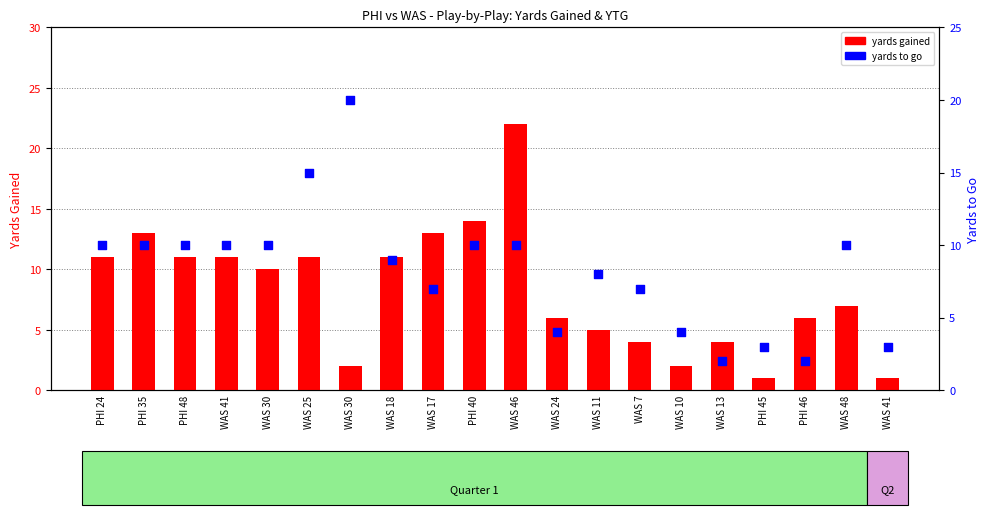

What is the total value across all series at PHI 45?

4